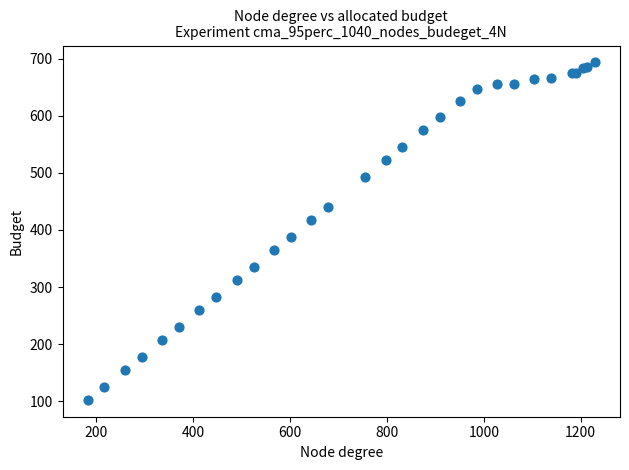

What Y value in the scatter plot is closest to 398?

387.4